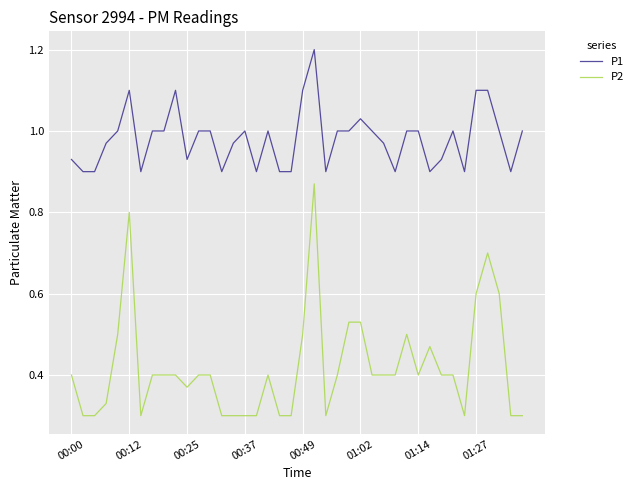

True or false: P2 and P1 intersect in this chart.

False